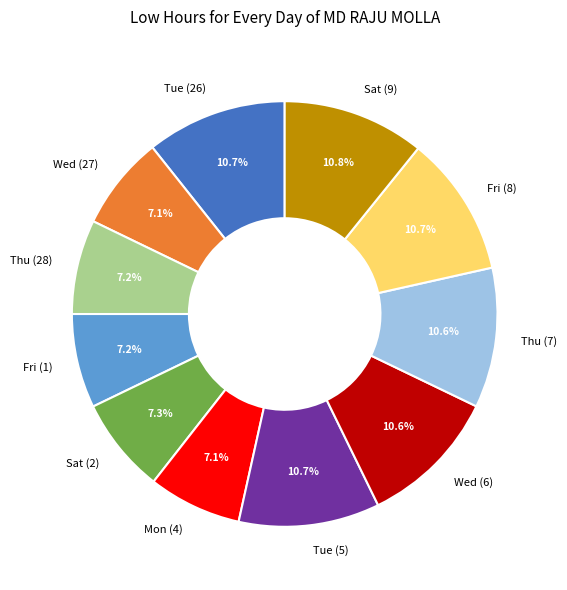

Does Mon (4) represent more than half of the total?

No